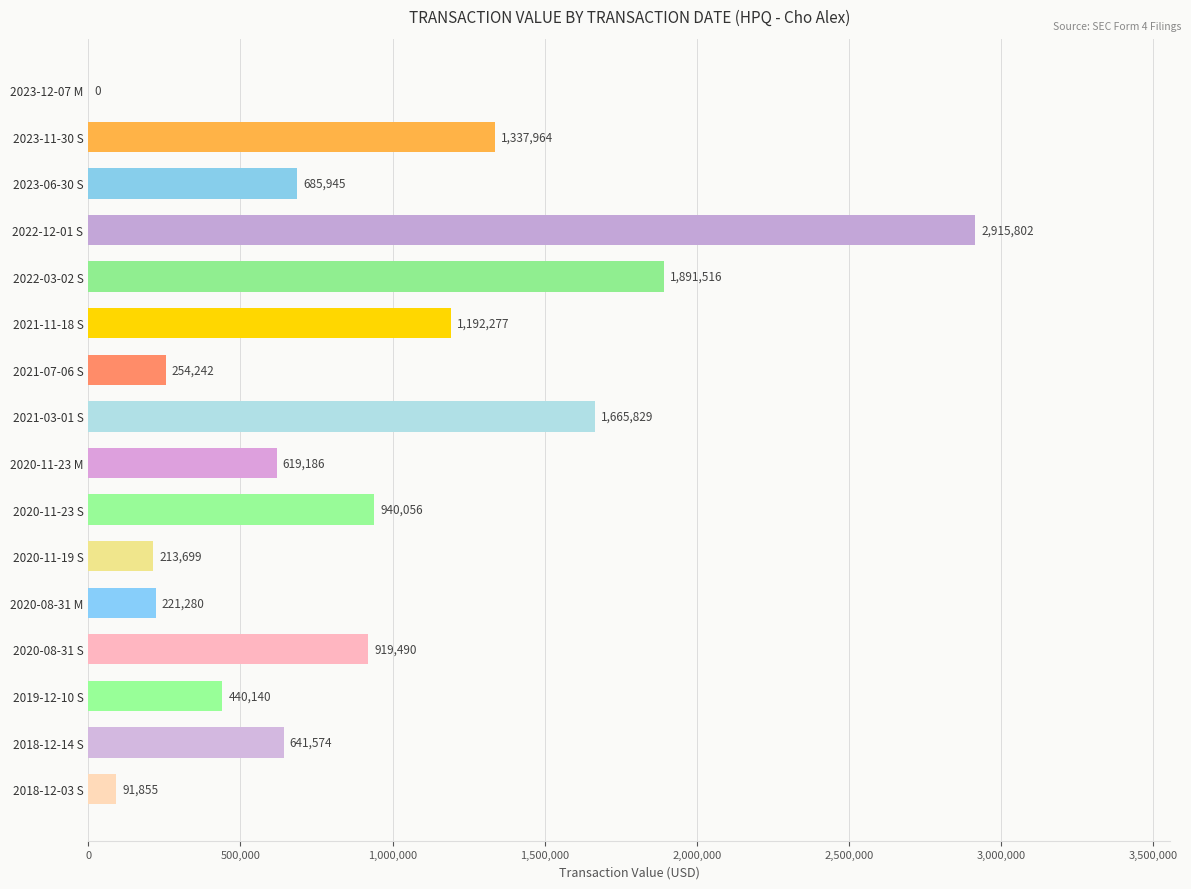

How many distinct data groups are displayed?

1